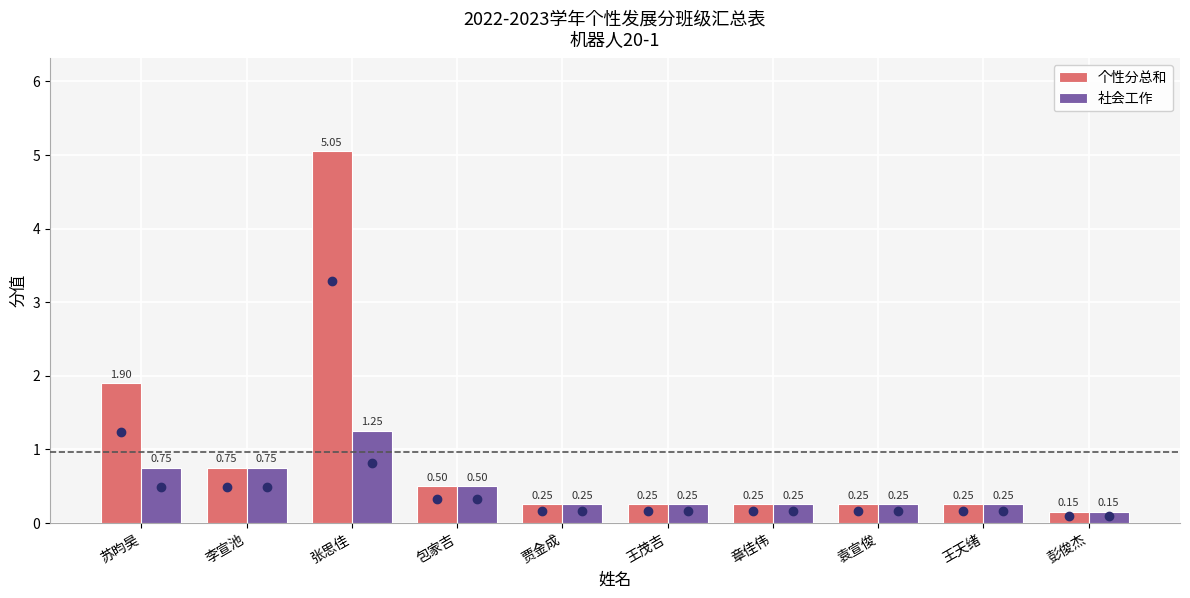

What is the average value of the 个性分总和 series?

1.0